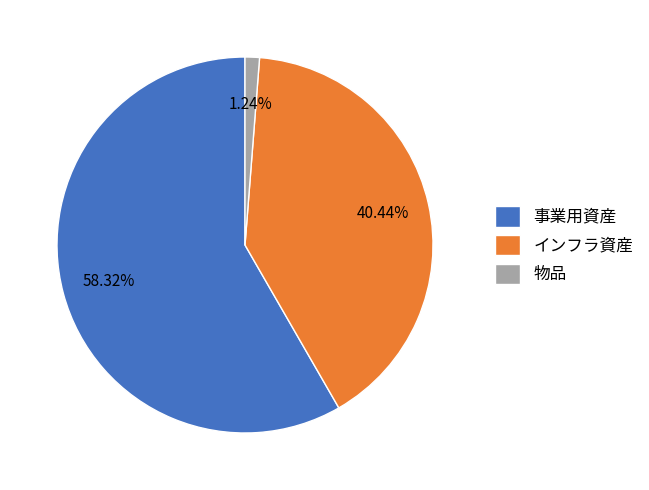

Which has a higher value, 事業用資産 or 物品?

事業用資産